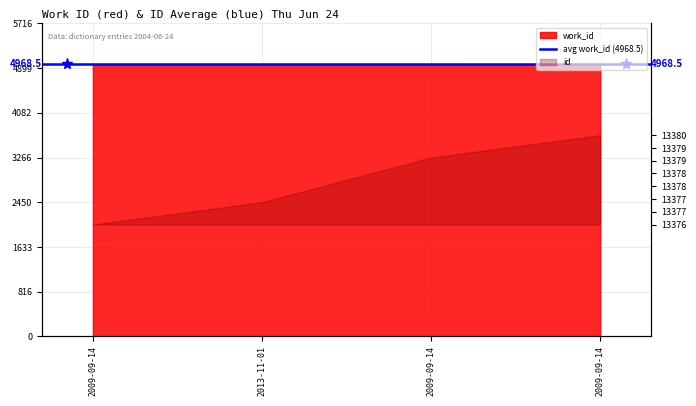

The chart shows a value of 4970 at 2009-09-14. True or false?

True